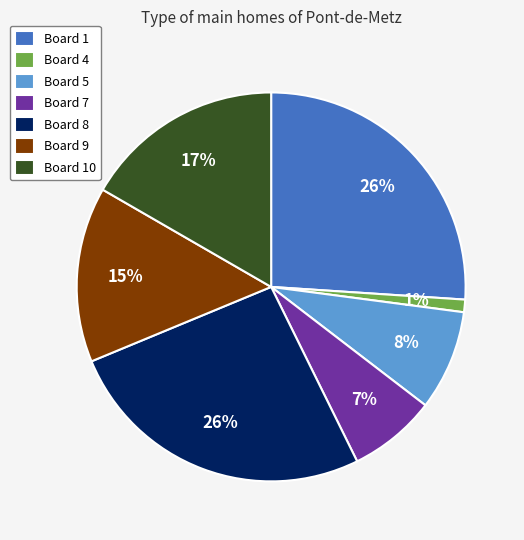

To the nearest percent, what is the difference between the largest and smallest slice percentages?

25%